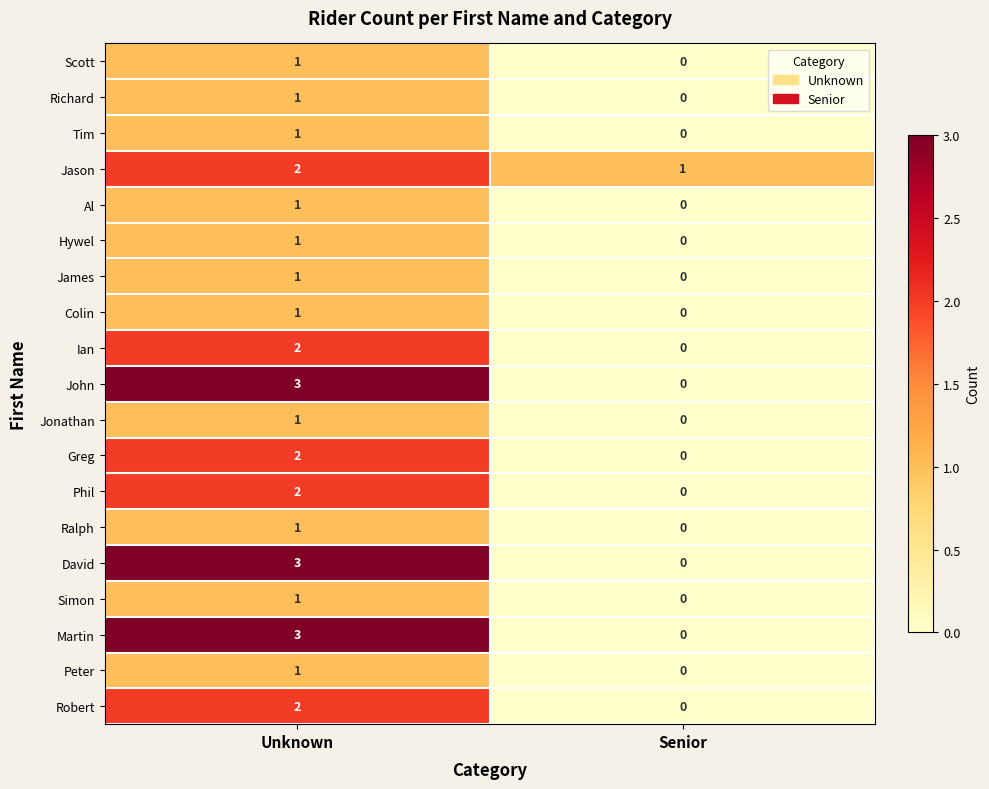

What is the approximate value of John at Unknown?

3